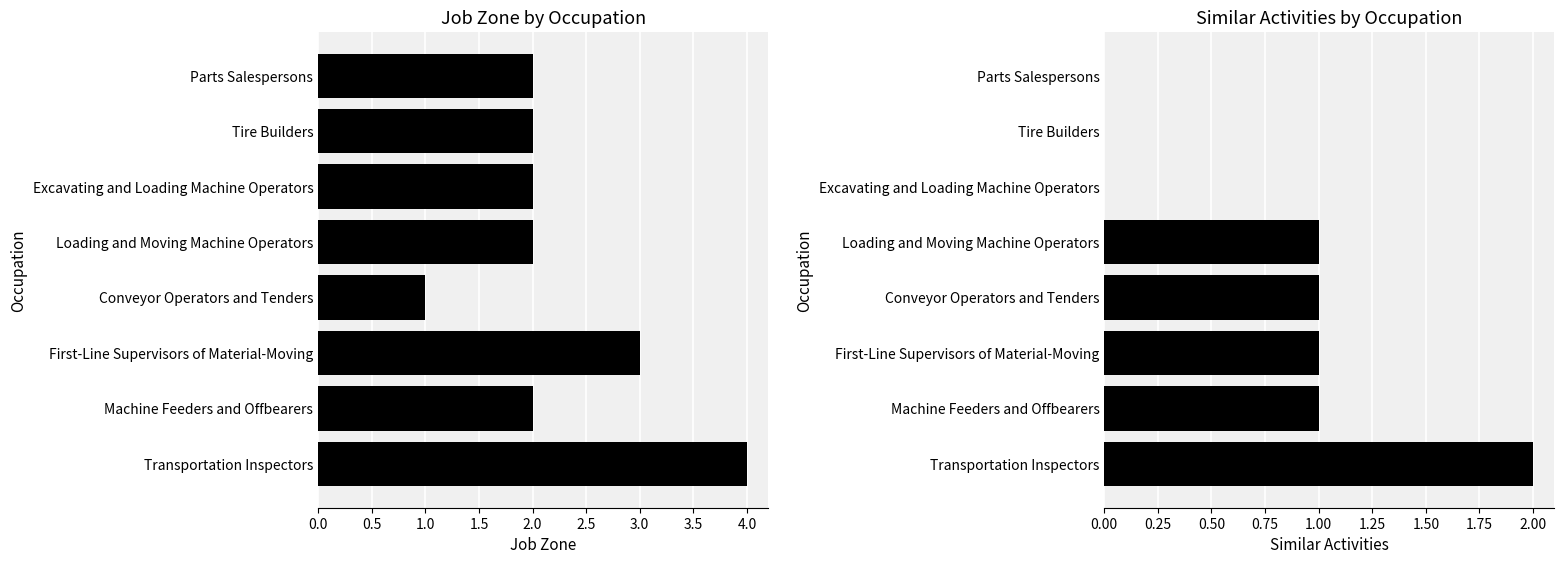

What is the difference between the maximum and minimum values in the Job Zone series?

3